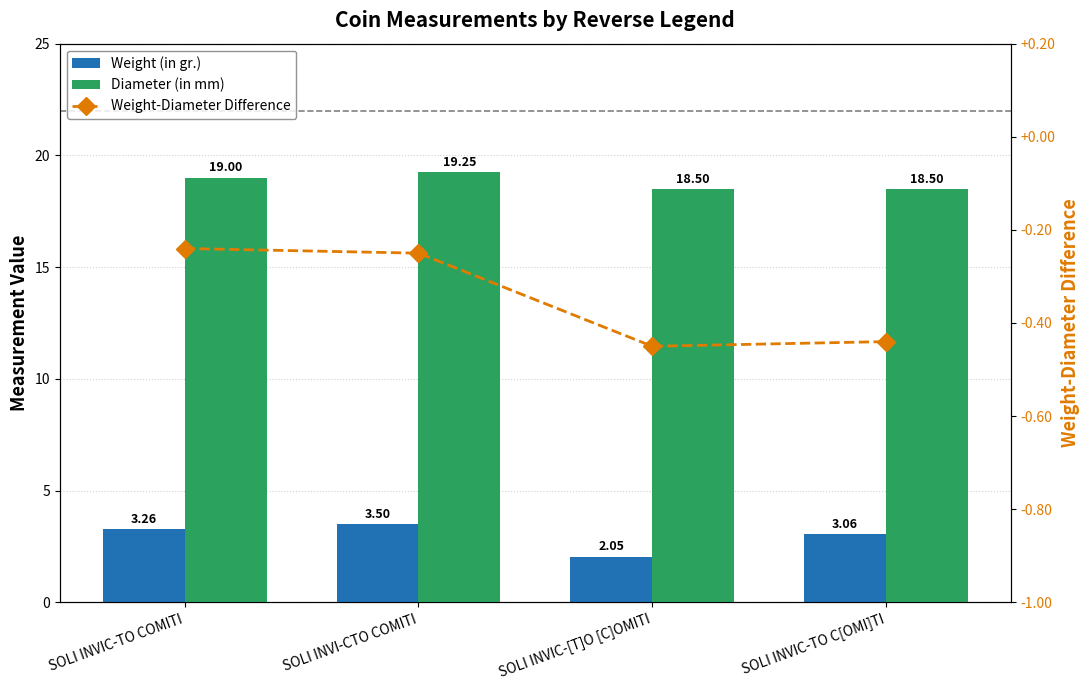

Which category has the lowest value across all series?

SOLI INVIC-[T]O [C]OMITI